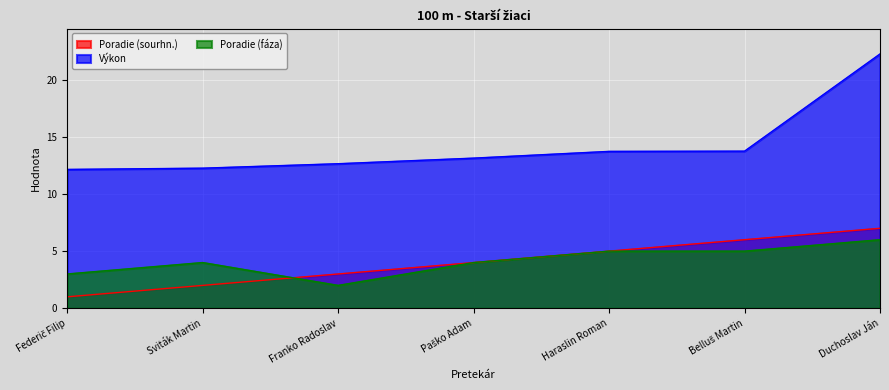

How many data points in Poradie (sourhn.) are less than 4?

3